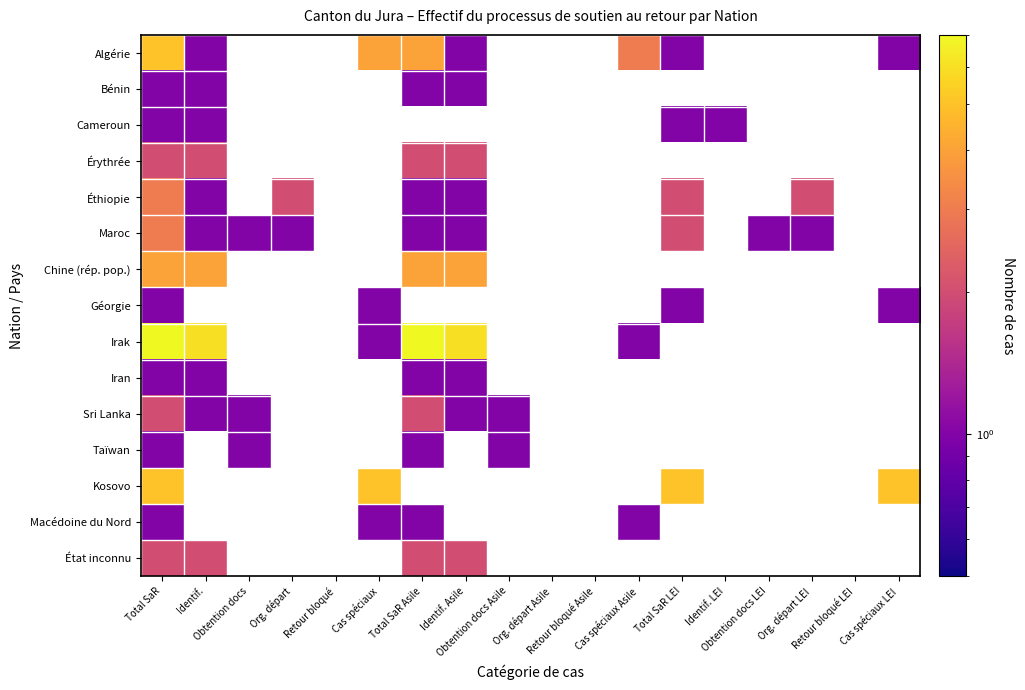

What is the approximate value of Éthiopie at Identif. Asile?

1.0